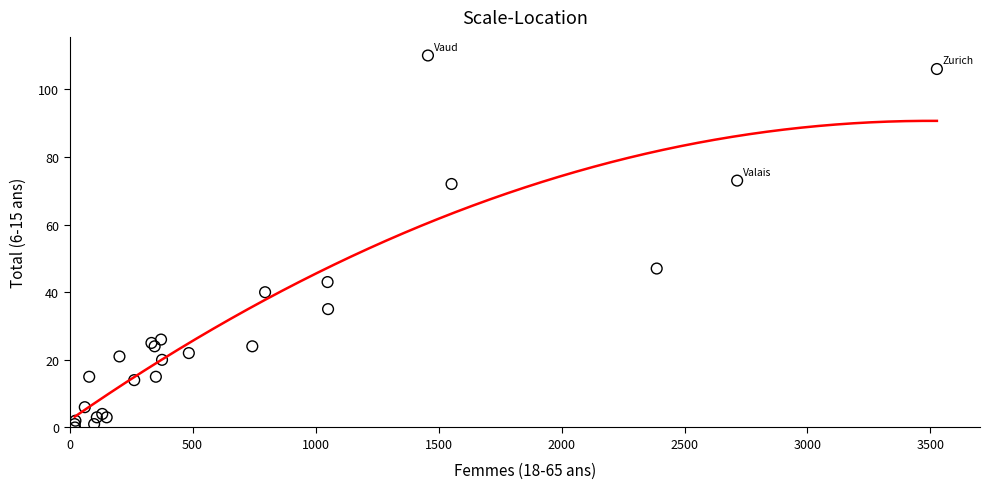

What Y value in the scatter plot is closest to 55?

47